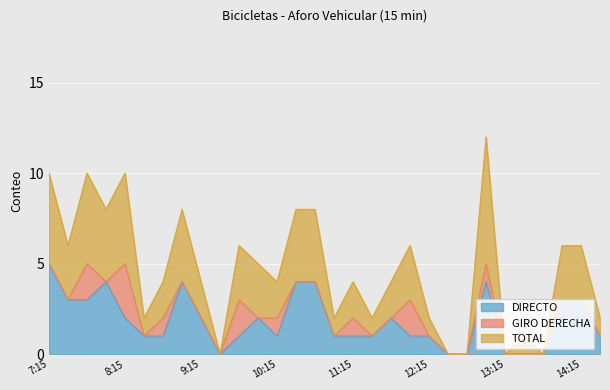

Which series has the largest total across all categories?

TOTAL